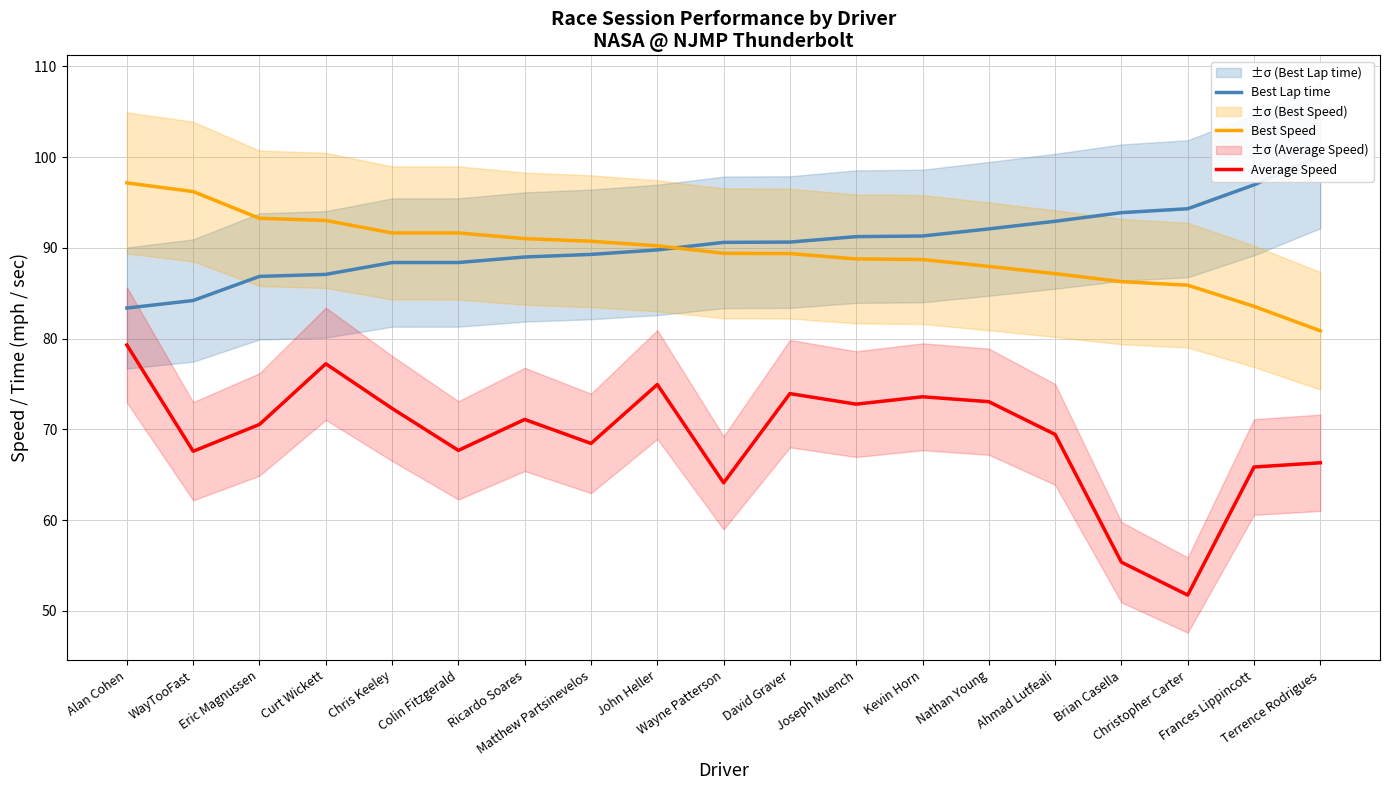

At which category does the chart reach its peak across all series?

Terrence Rodrigues